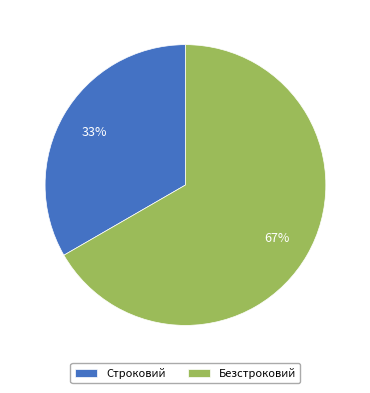

Approximately how many times larger is the value at Безстроковий compared to Строковий?

2.0